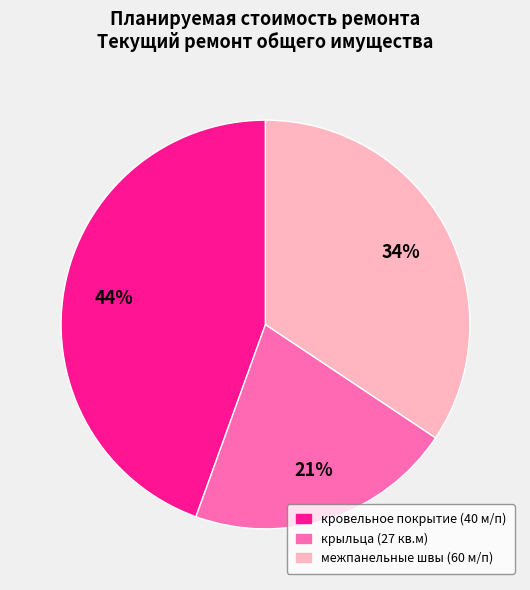

Do крыльца (27 кв.м) and кровельное покрытие (40 м/п) together represent more than half of the pie?

Yes